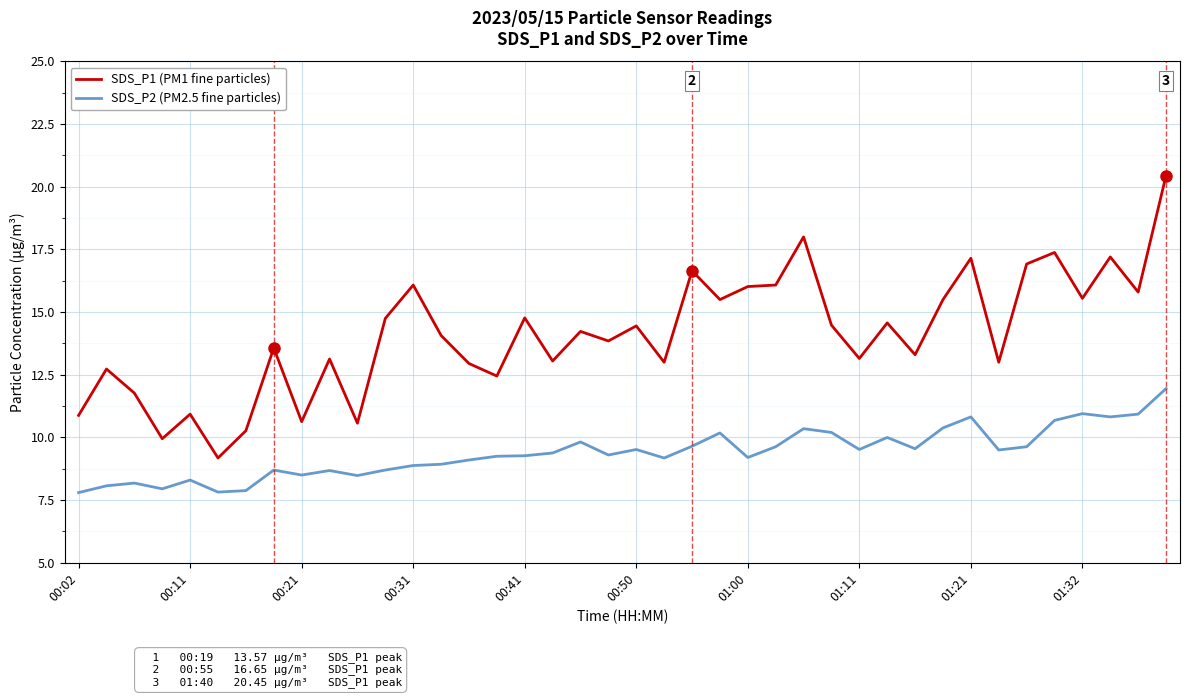

Rank the series by their average value, from lowest to highest.

SDS_P2 (PM2.5 fine particles), SDS_P1 (PM1 fine particles)